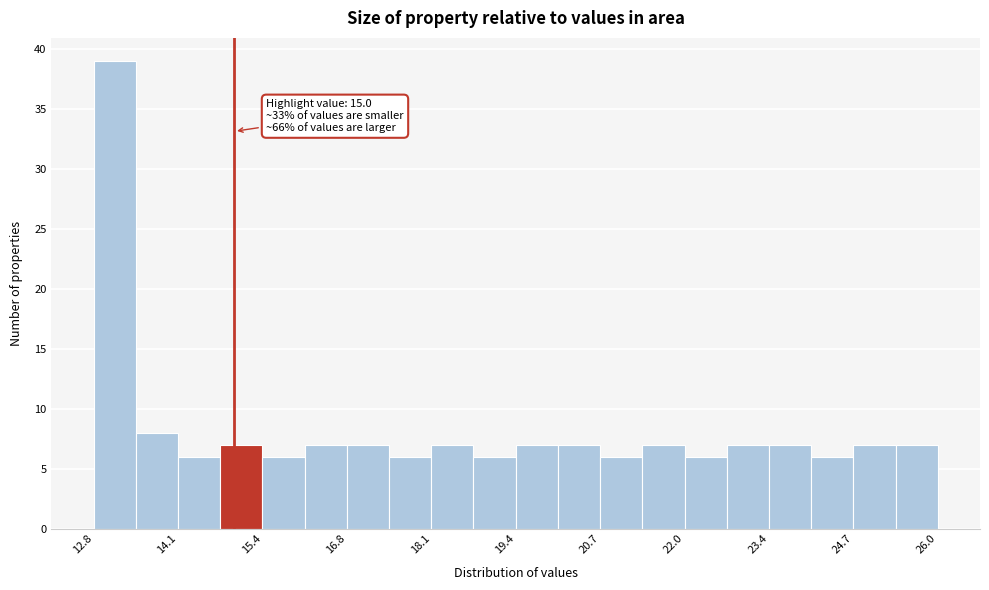

Around what value on the x-axis is the tallest bar? Give the approximate position of its centre, as read against the axis.

13.2